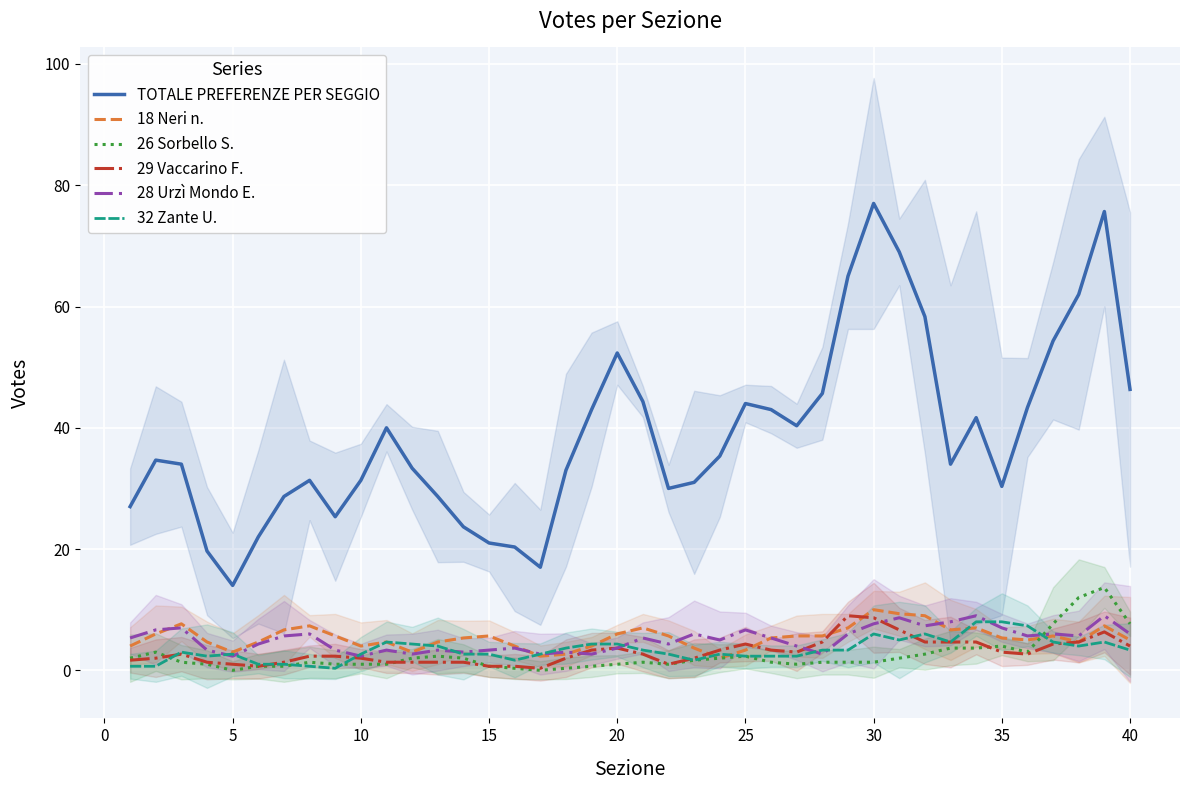

What is the maximum value for 32 Zante U.?

8.0